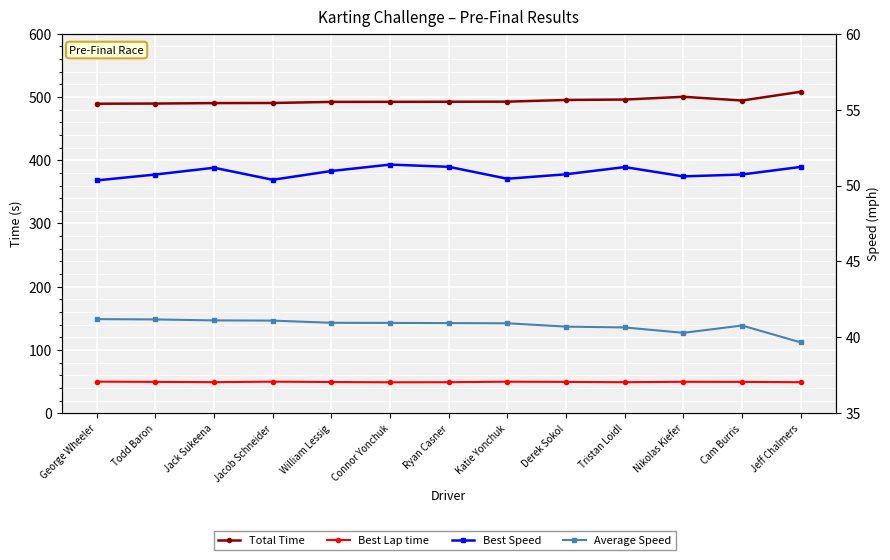

At which label does Average Speed first exceed 40?

George Wheeler